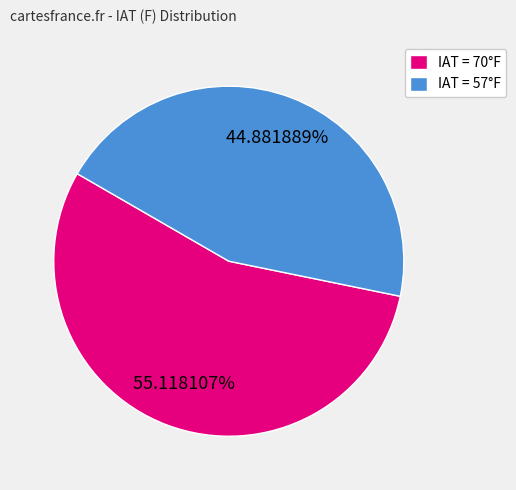

What is the ratio of the value at IAT = 57°F to the value at IAT = 70°F?

0.8